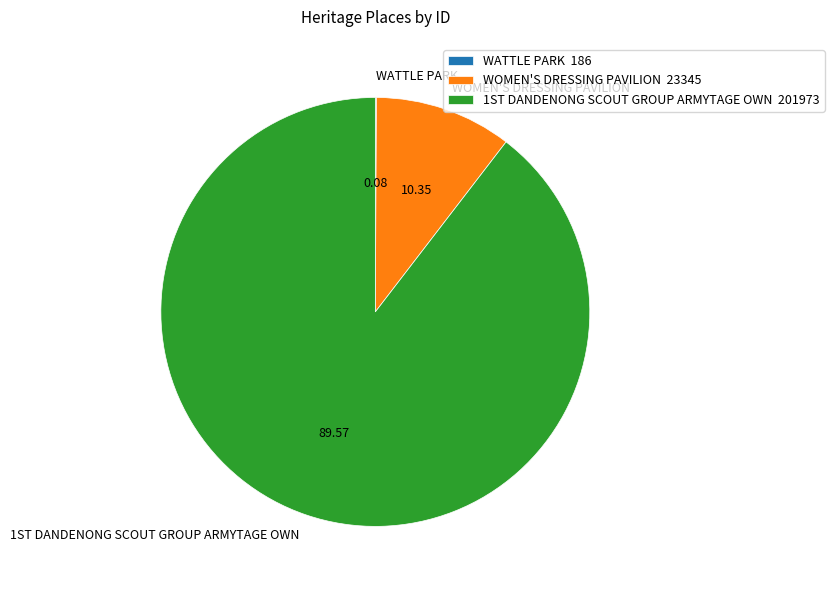

Does any single category account for the majority?

Yes